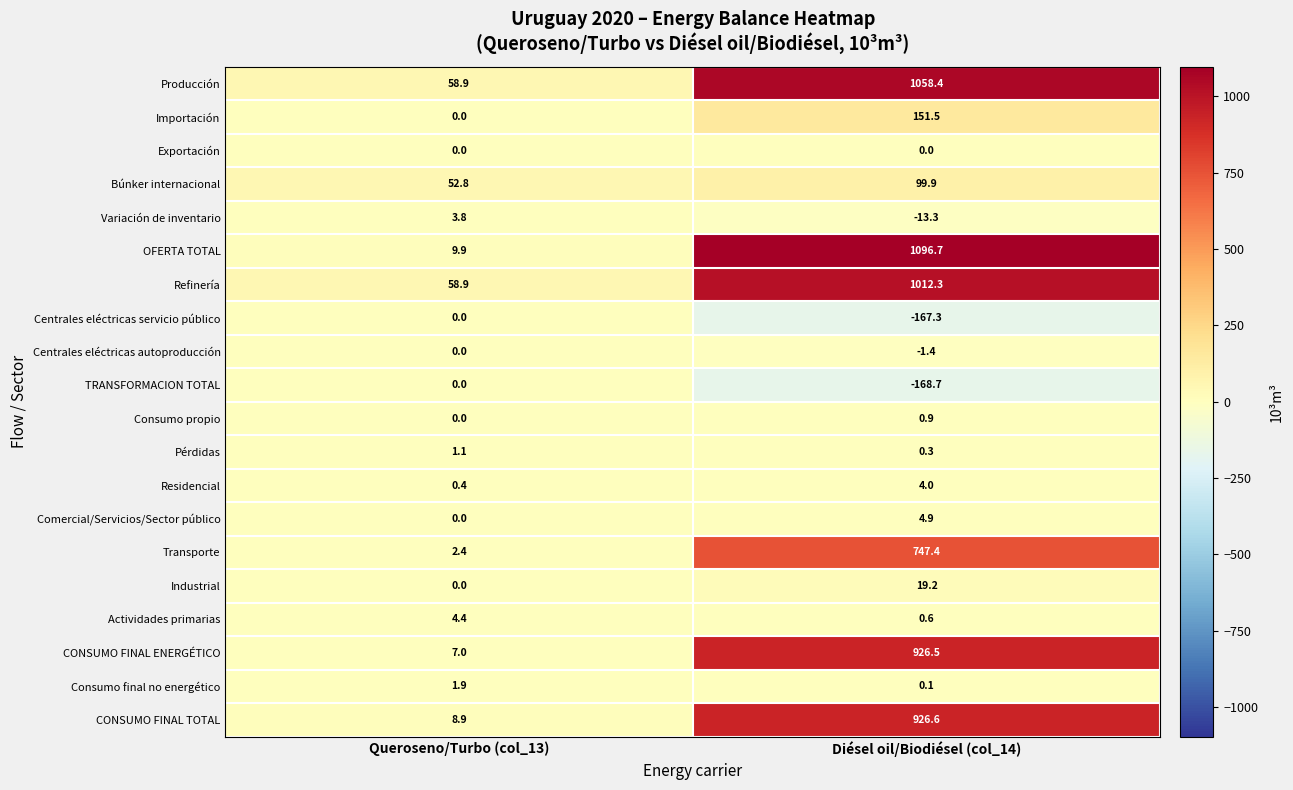

How many distinct data groups are displayed?

20